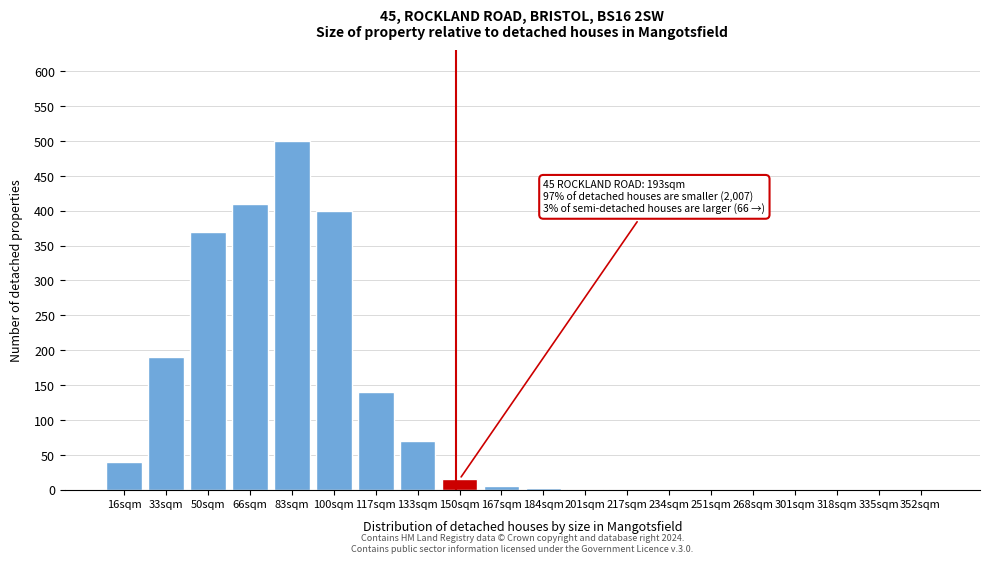

What is the greatest value displayed?

500